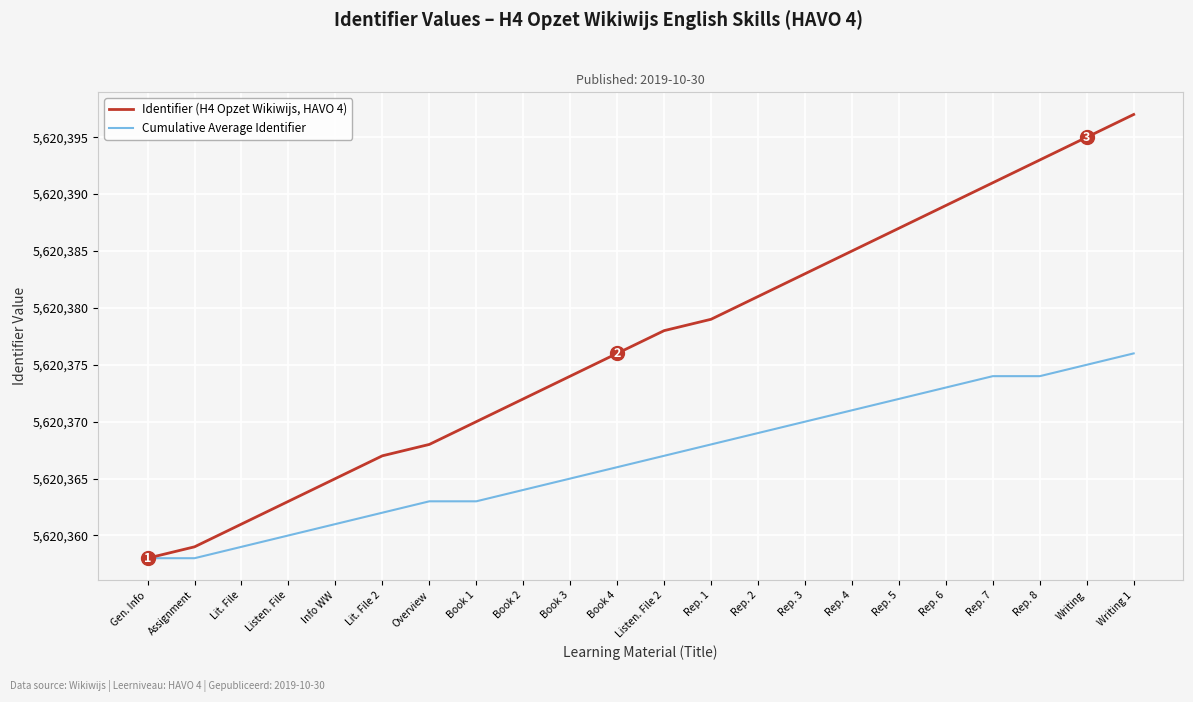

List the labels in order of Identifier (H4 Opzet Wikiwijs, HAVO 4) value, smallest first.

Gen. Info, Assignment, Lit. File, Listen. File, Info WW, Lit. File 2, Overview, Book 1, Book 2, Book 3, Book 4, Listen. File 2, Rep. 1, Rep. 2, Rep. 3, Rep. 4, Rep. 5, Rep. 6, Rep. 7, Rep. 8, Writing, Writing 1